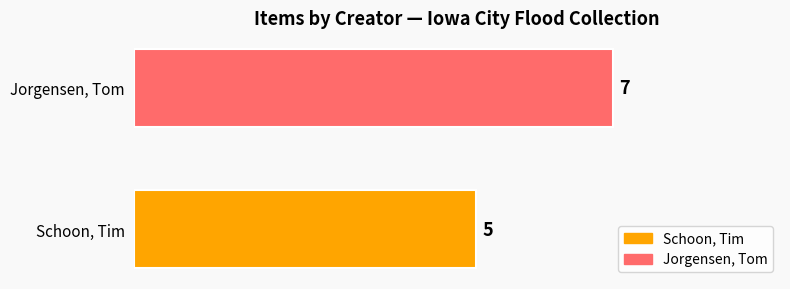

Is it true that the value at Schoon, Tim is 5?

True